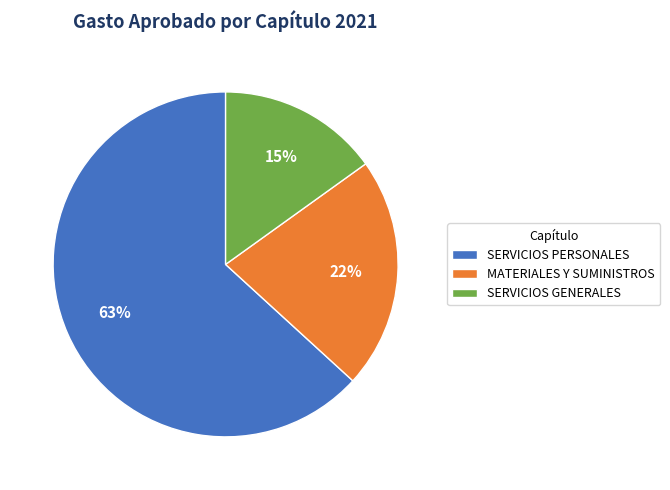

The SERVICIOS PERSONALES slice represents 53% of the pie. True or false?

False